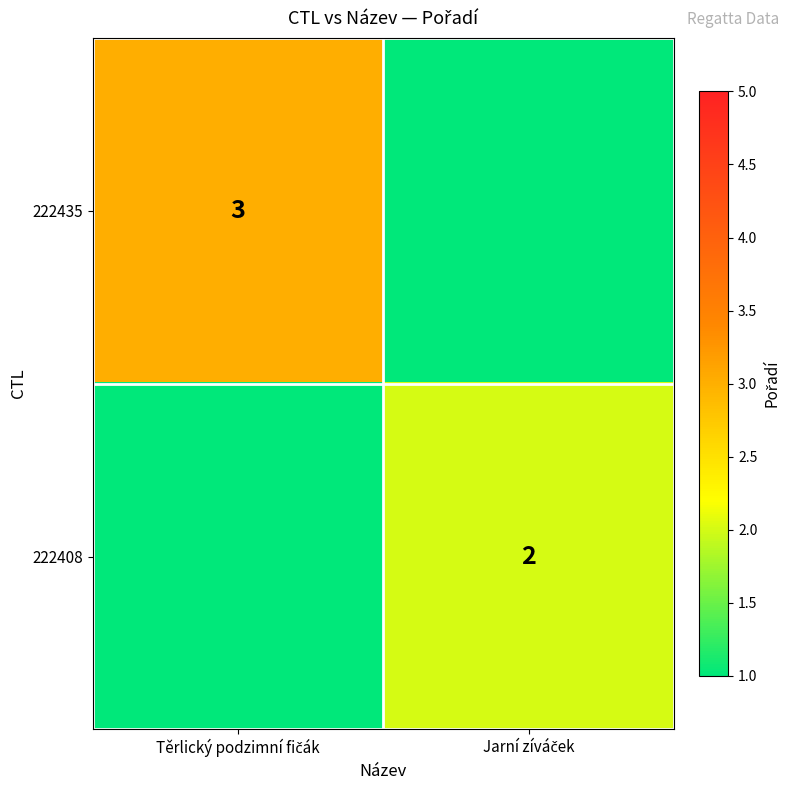

Which series has the widest spread of values?

222435